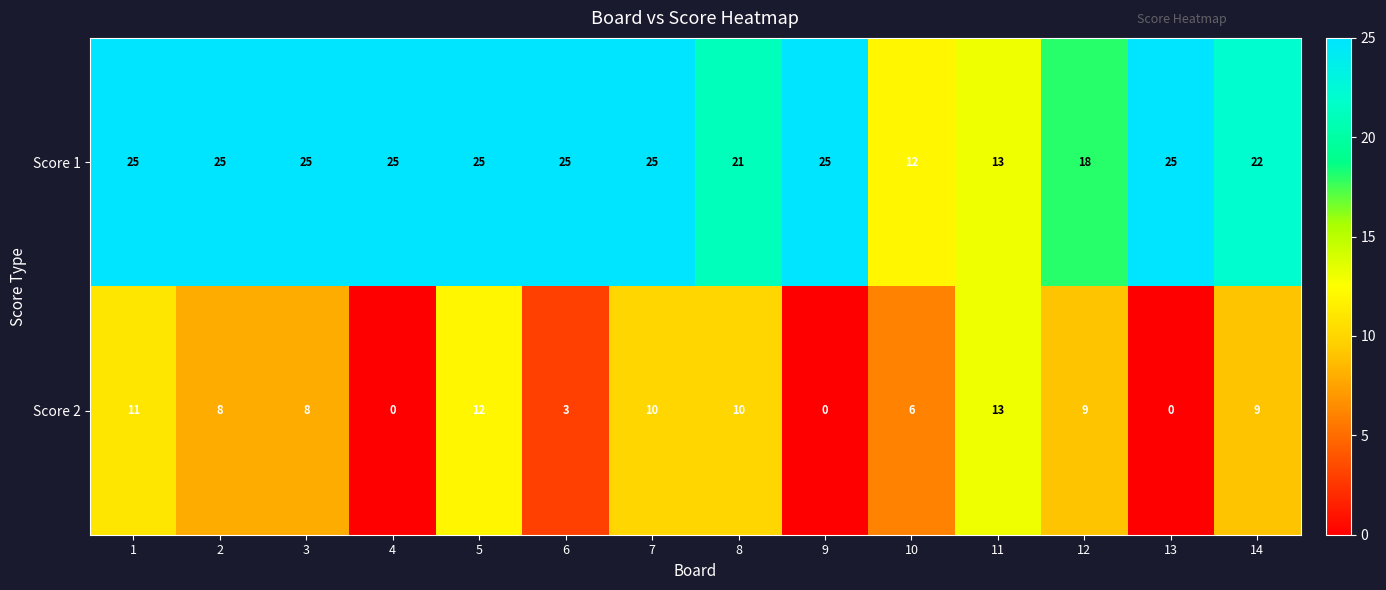

Between 9 and 11, which series saw the biggest shift?

Score 2